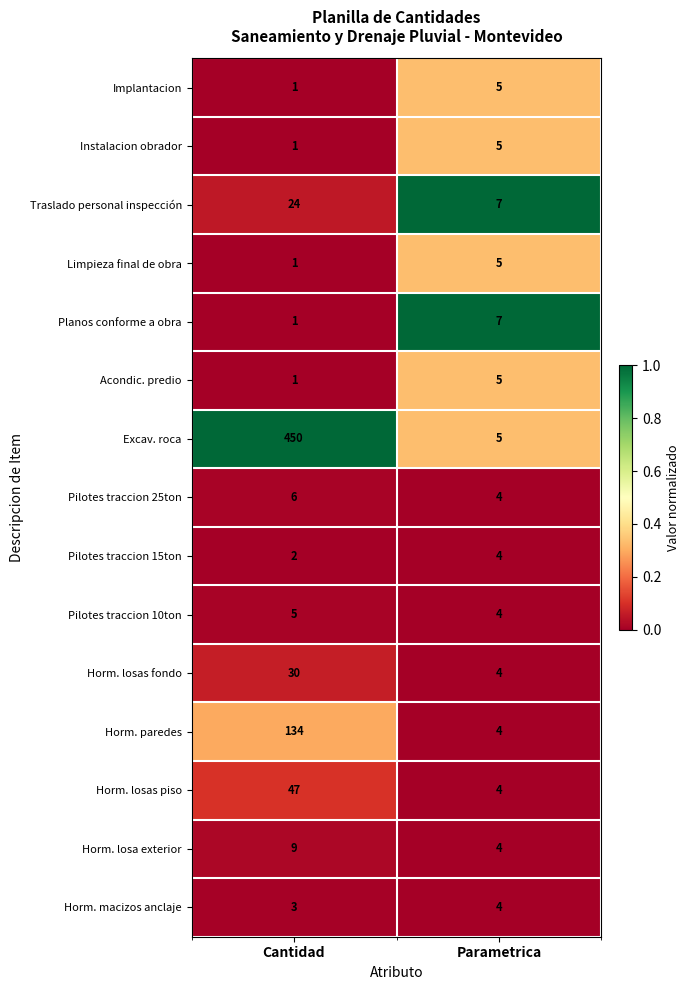

The Horm. losas piso series shows 47 at Cantidad. True or false?

True